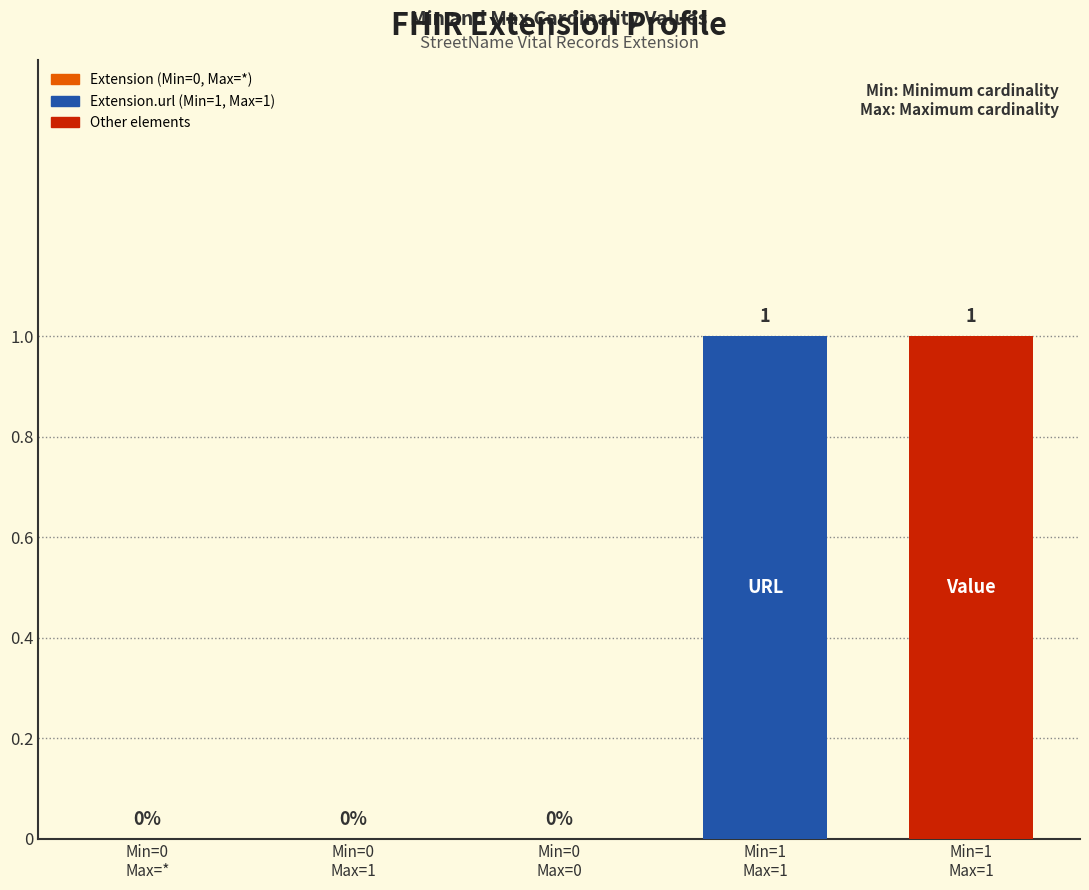

Are the bars grouped side by side (vs. stacked)?

No